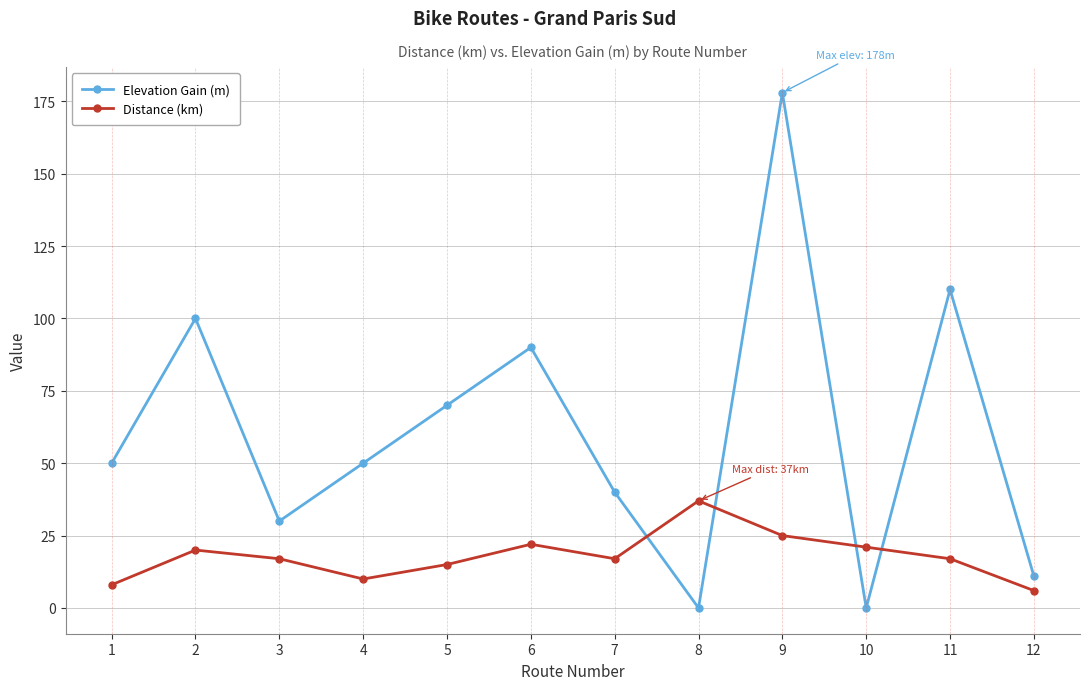

Reading left to right, what are all the values shown in this chart?

Elevation Gain (m): 50	100	30	50	70	90	40	0	178	0	110	11
Distance (km): 8	20	17	10	15	22	17	37	25	21	17	6